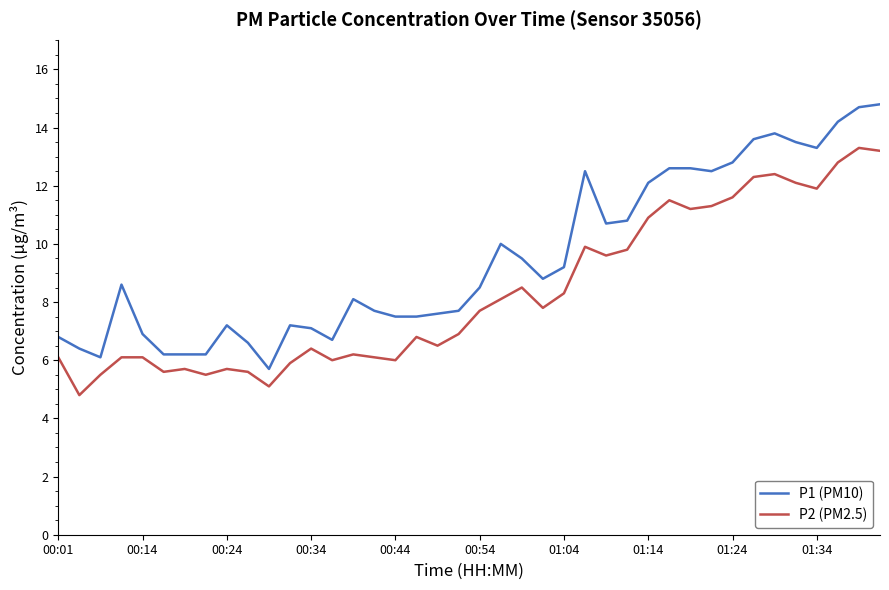

Which series has the largest total across all categories?

P1 (PM10)